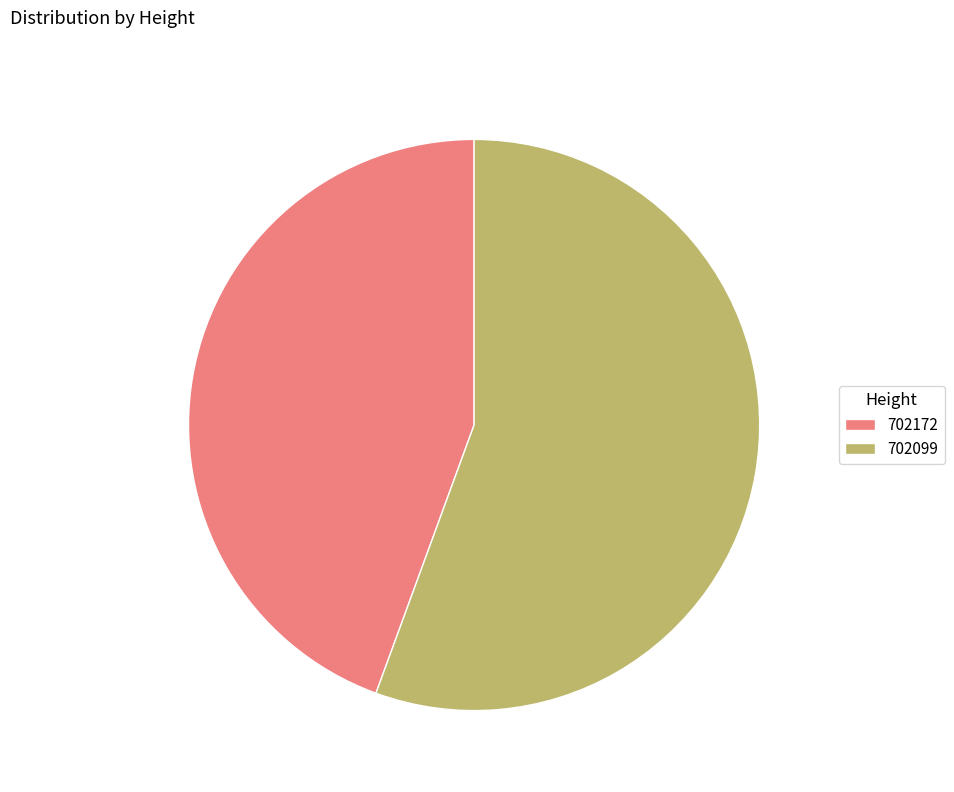

Which category accounts for the majority?

702099